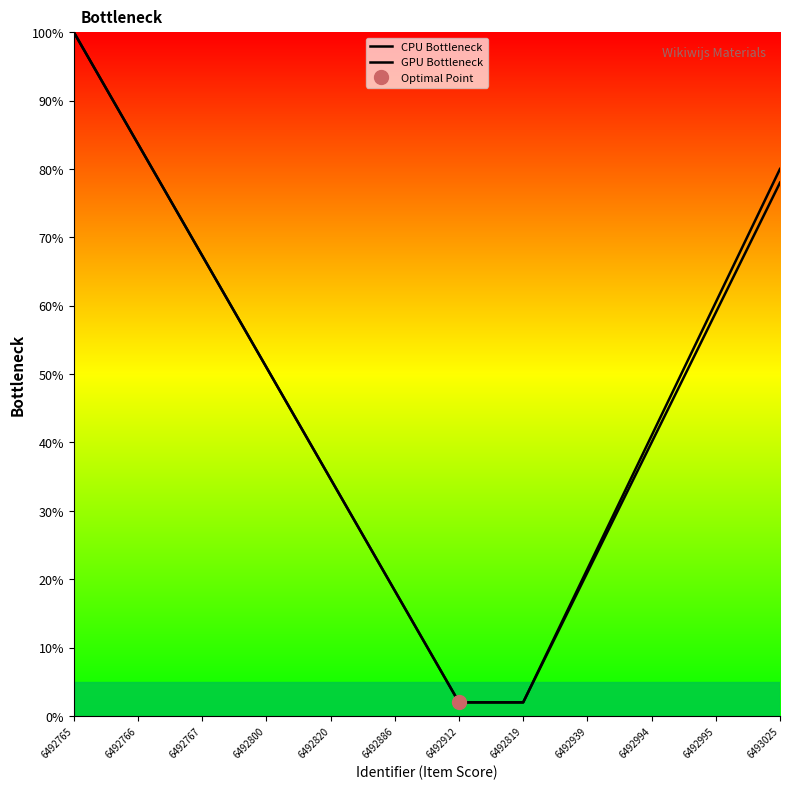

List the labels in order of GPU Bottleneck value, smallest first.

6492912, 6492819, 6492886, 6492939, 6492820, 6492994, 6492800, 6492995, 6492767, 6493025, 6492766, 6492765